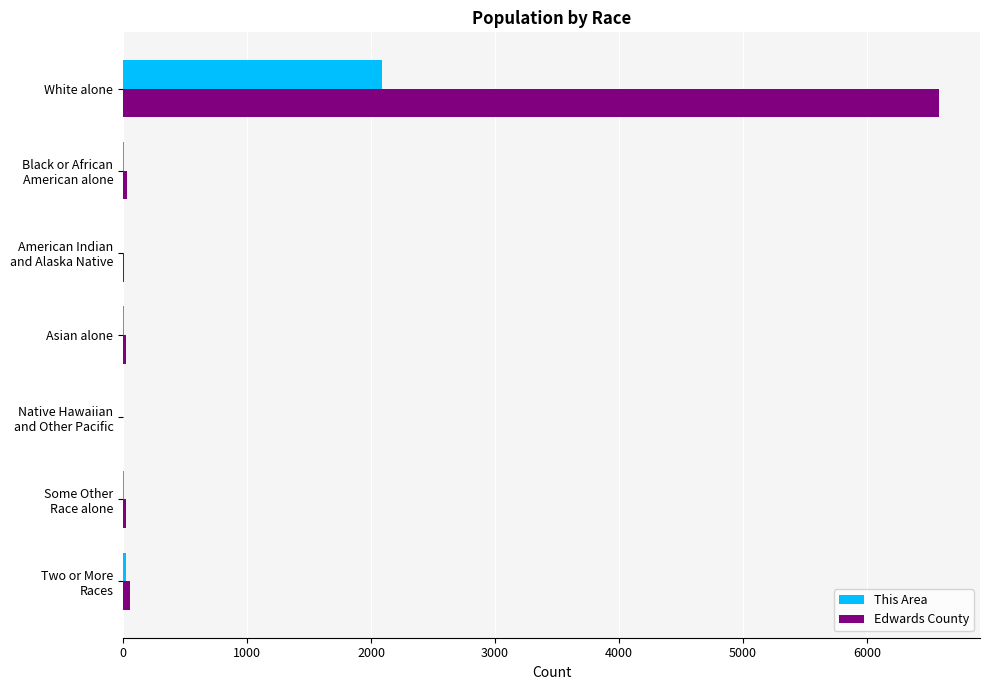

Which series has the largest total across all categories?

Edwards County